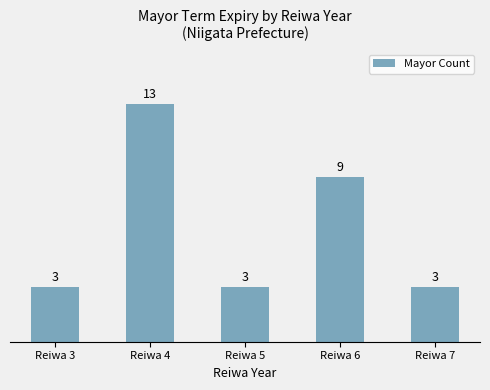

Reading right to left, list all the values displayed in this chart.

3	9	3	13	3